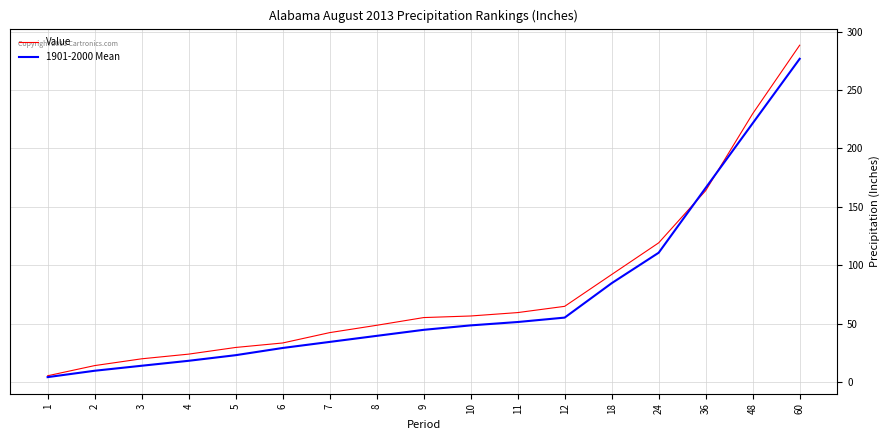

At which label does 1901-2000 Mean reach its peak?

60